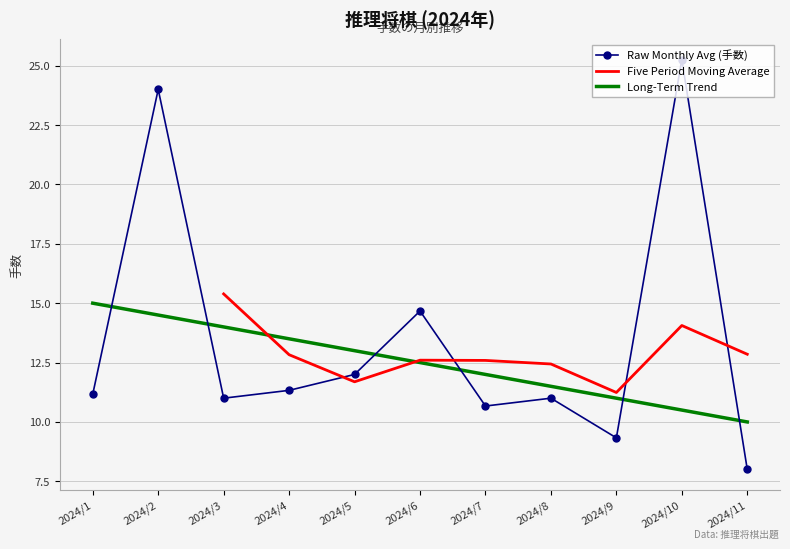

How many values are below 11?

3